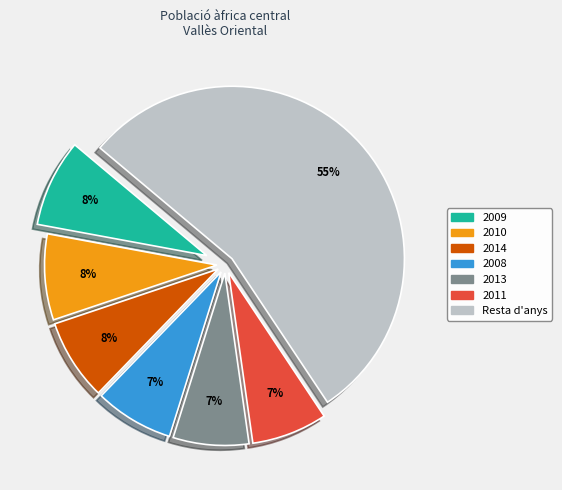

How many slices are in this pie chart?

7